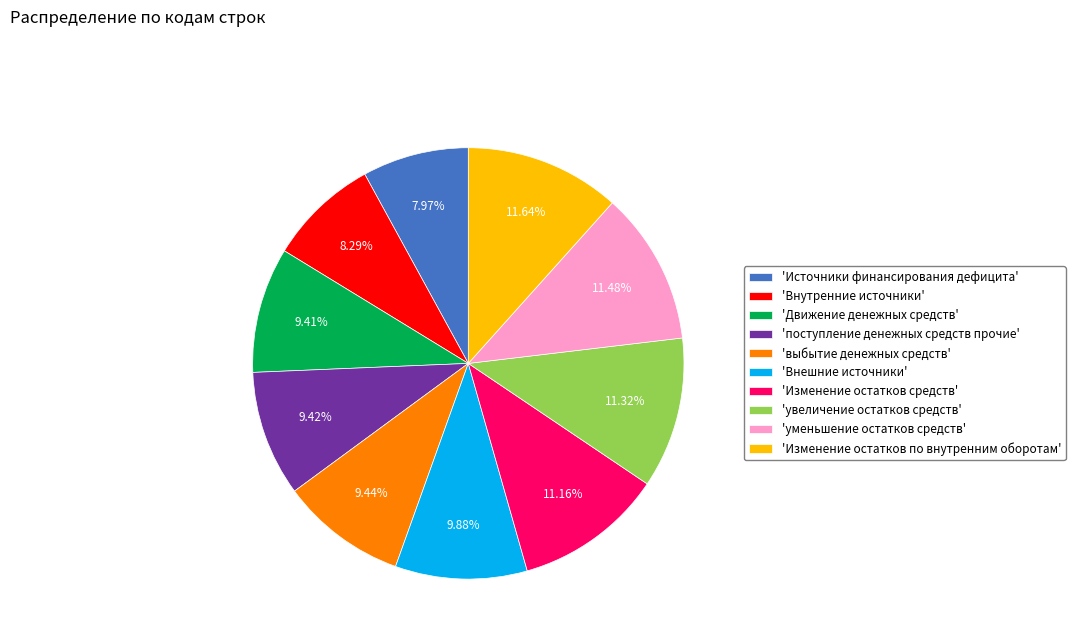

Does 'Источники финансирования дефицита' represent more than half of the total?

No